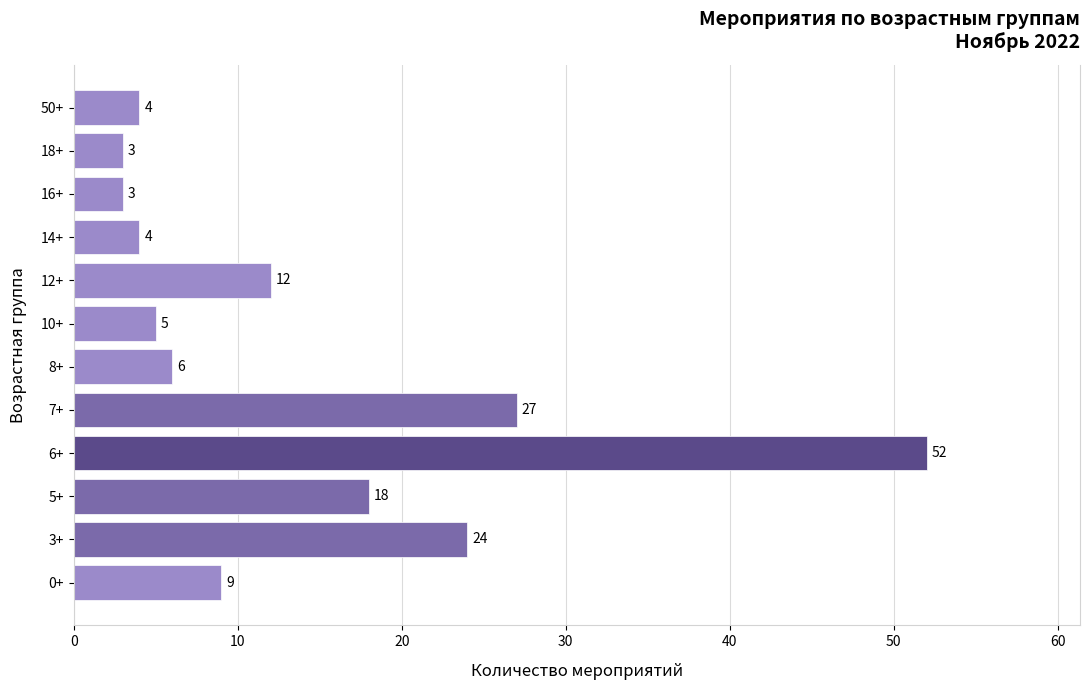

What is the difference between the maximum and minimum values?

49